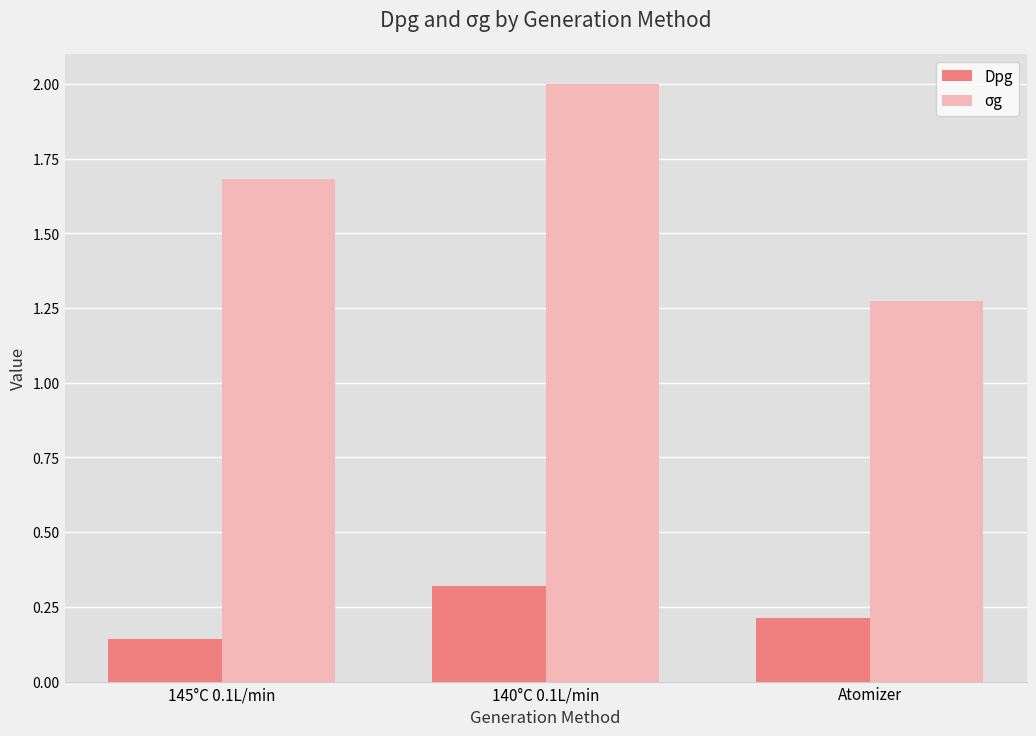

What is the difference between the highest and lowest values at Atomizer?

1.1